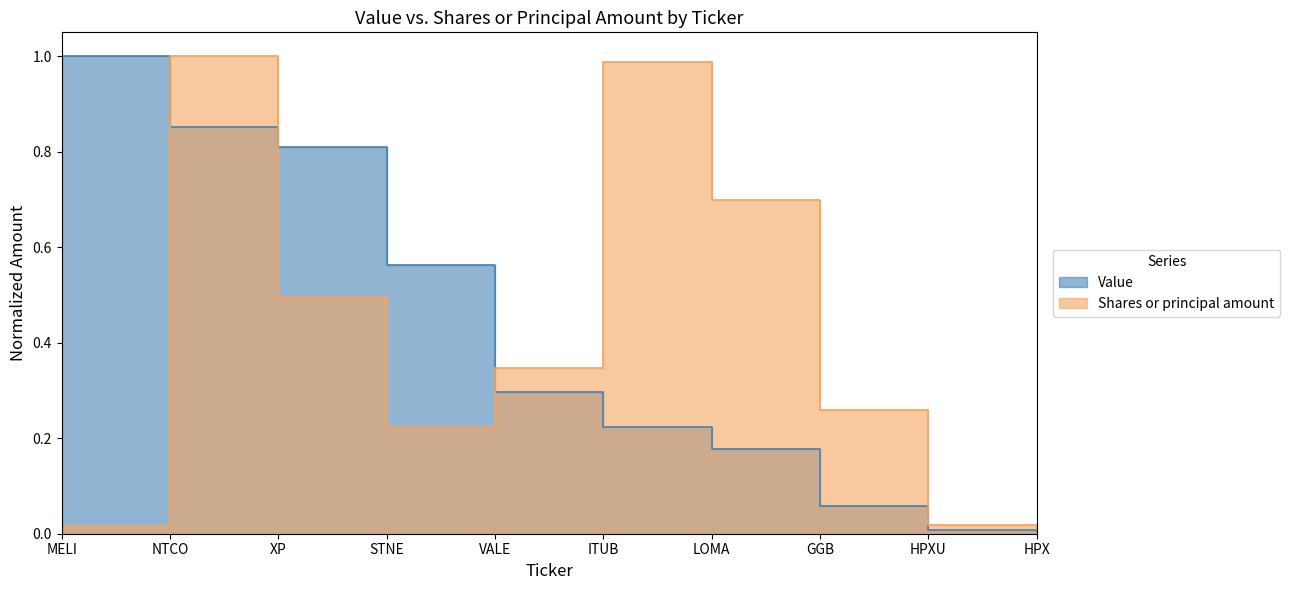

Rank the categories by Value value from lowest to highest.

HPX, HPXU, GGB, LOMA, ITUB, VALE, STNE, XP, NTCO, MELI